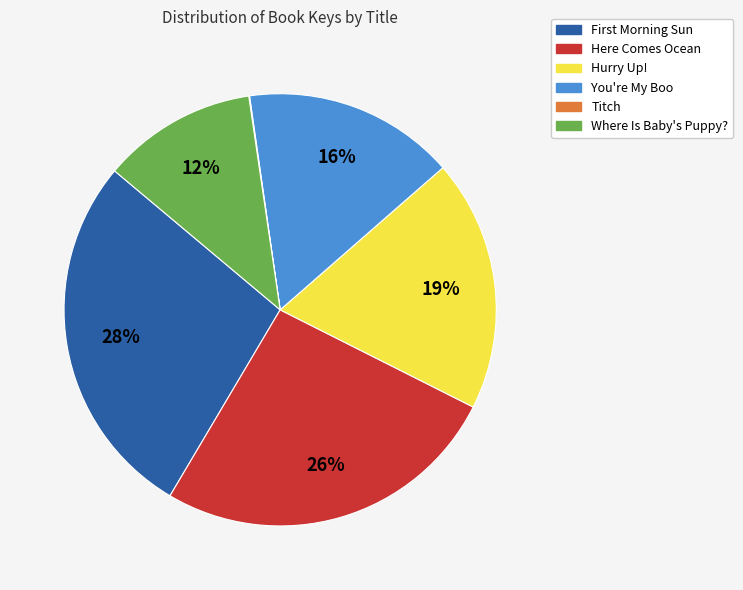

To the nearest percent, what is the difference between the Here Comes Ocean and You're My Boo slice percentages?

10%